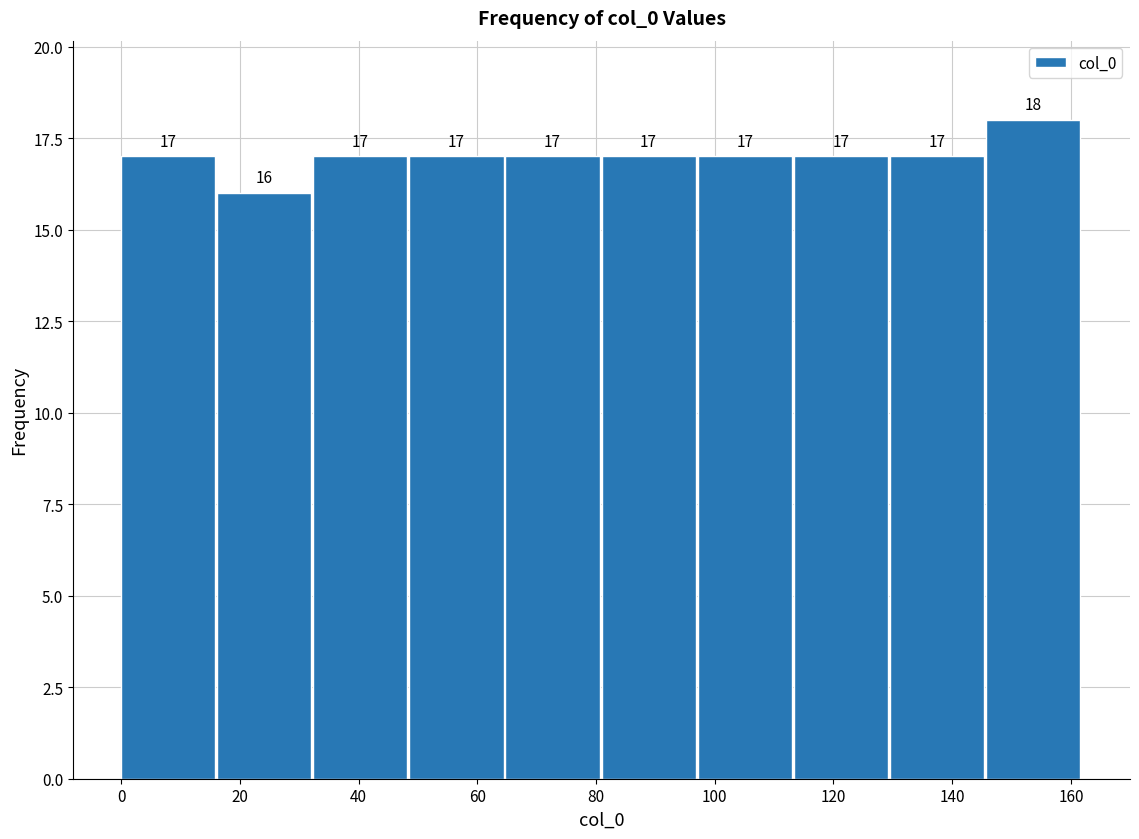

Reading left to right, list every bar in this chart as the range it spans on the x-axis followed by its height. The bar edges are not printed on the chart, so give them approximately, as read against the axis.

0 to 16: 17
16 to 32: 16
32 to 48: 17
48 to 64: 17
64 to 80: 17
80 to 98: 17
98 to 114: 17
114 to 130: 17
130 to 146: 17
146 to 162: 18